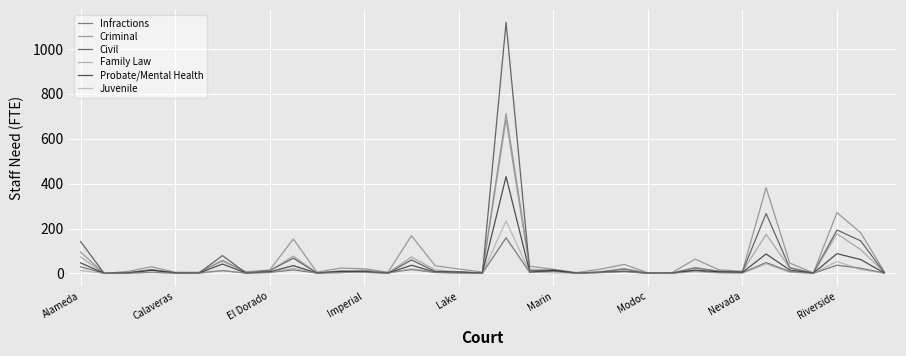

What is the difference between the maximum and minimum values in the Juvenile series?

234.0